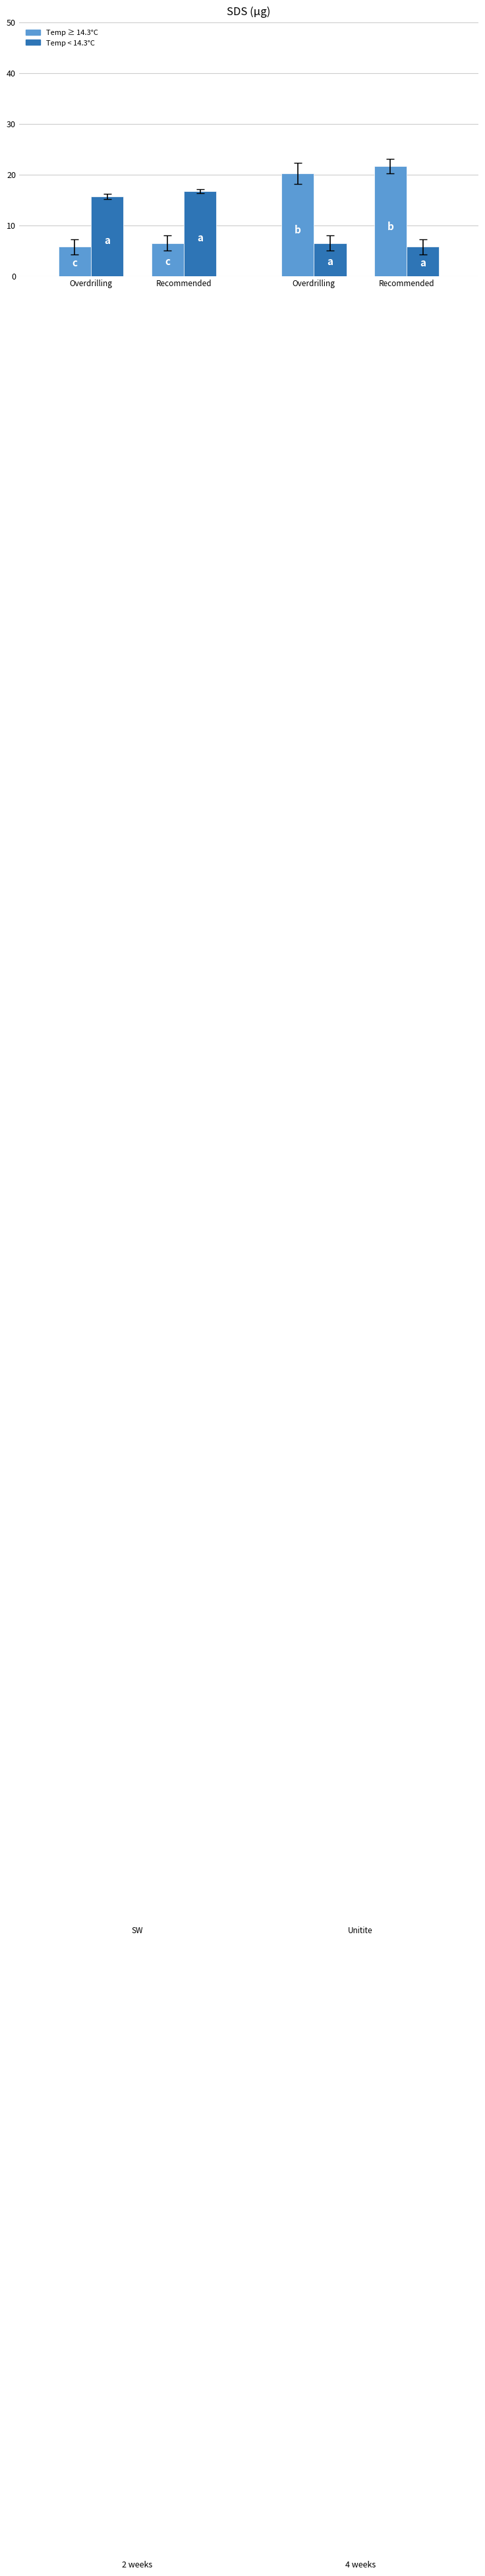

How many series are shown in this chart?

2